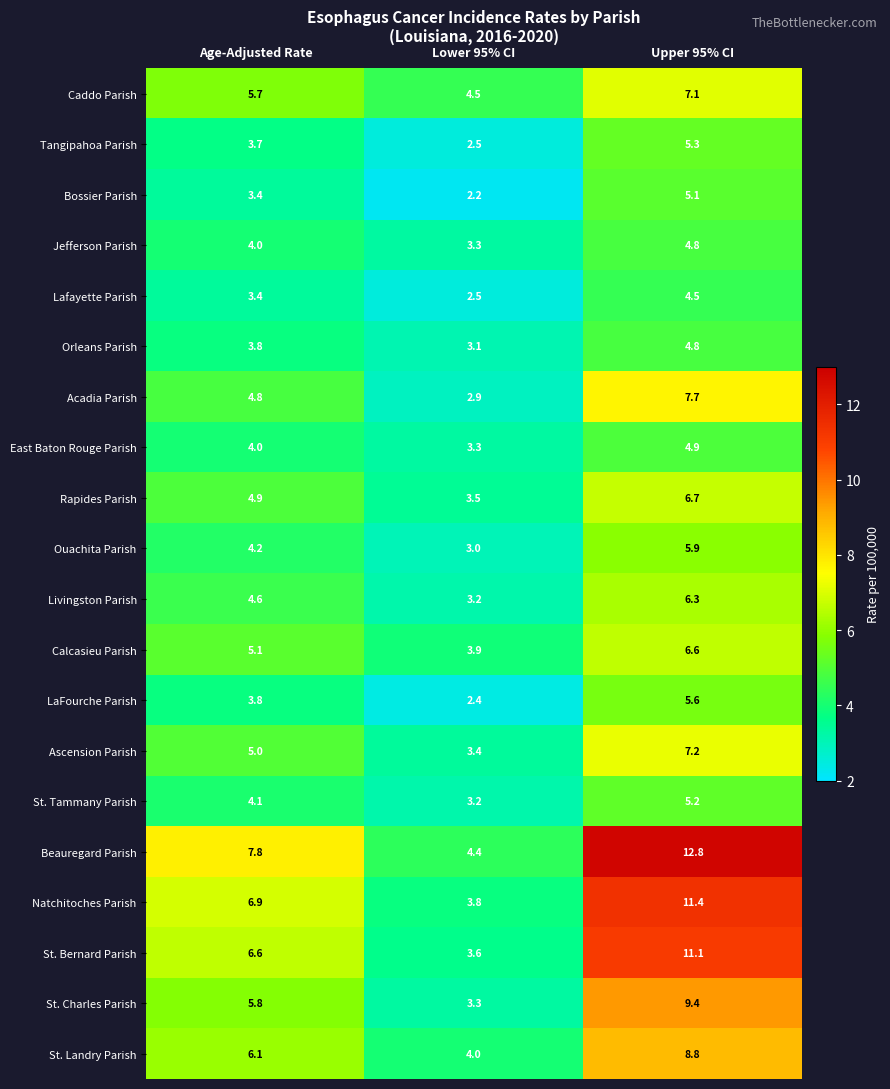

Read the Tangipahoa Parish value at Upper 95% CI.

5.3